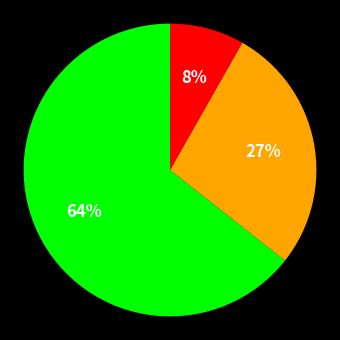

How many slices are in this pie chart?

3